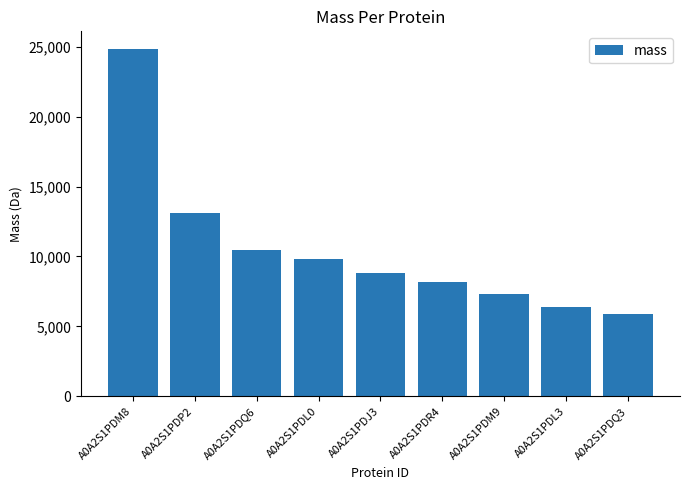

Reading left to right, what are all the values shown in this chart?

24867.6	13135.2	10479.2	9851.4	8846.1	8170.2	7348.5	6411.4	5911.9